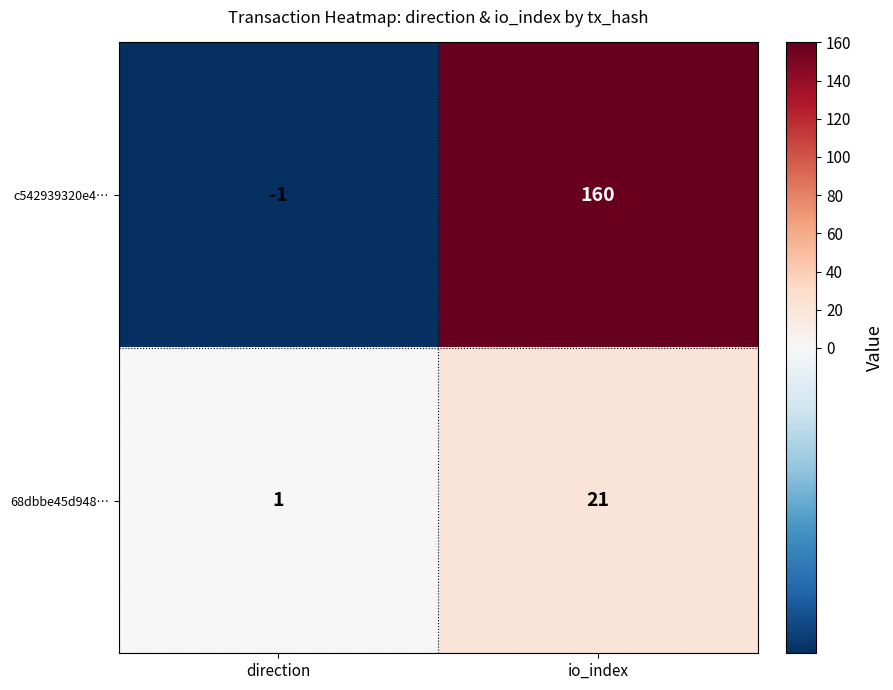

Reading left to right, what are all the values shown in this chart?

c542939320e4…: direction=-1	io_index=160
68dbbe45d948…: direction=1	io_index=21